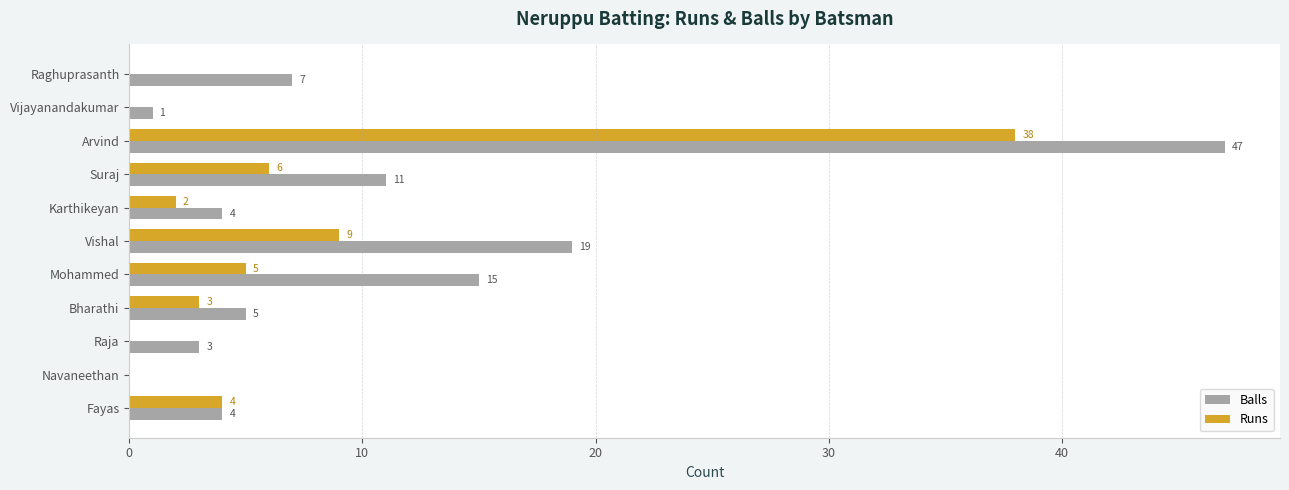

At which category is the sum across all series the highest?

Arvind